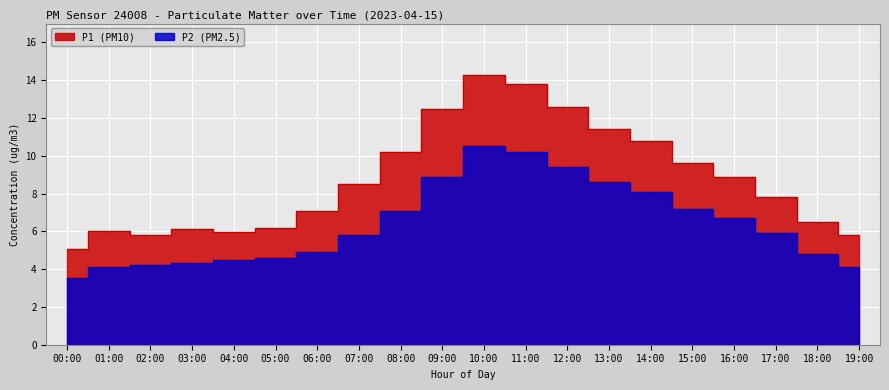

How many data points in P1 are above 8?

10